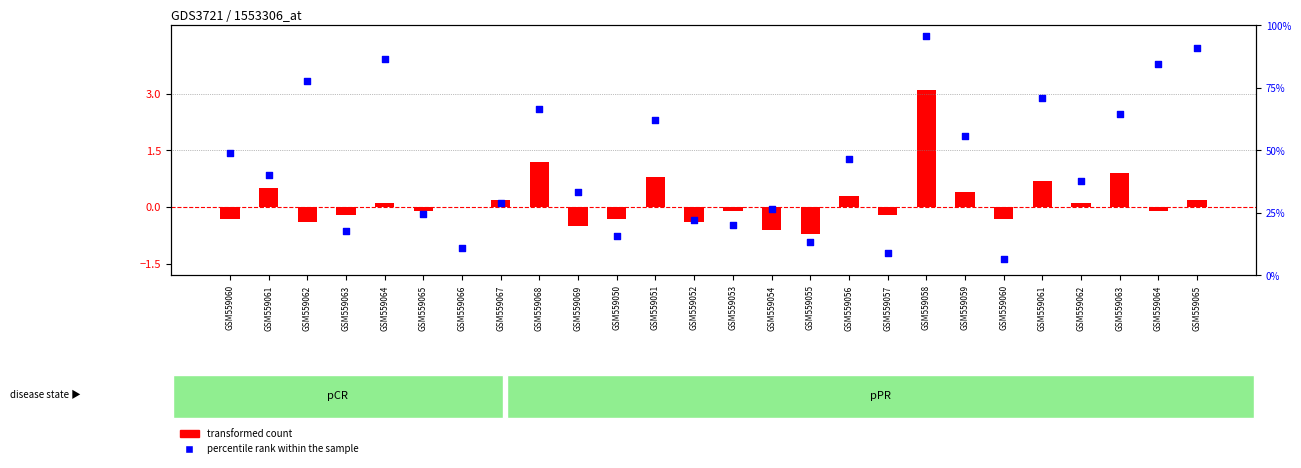

What are all the series names shown in the legend?

transformed count, percentile rank within the sample